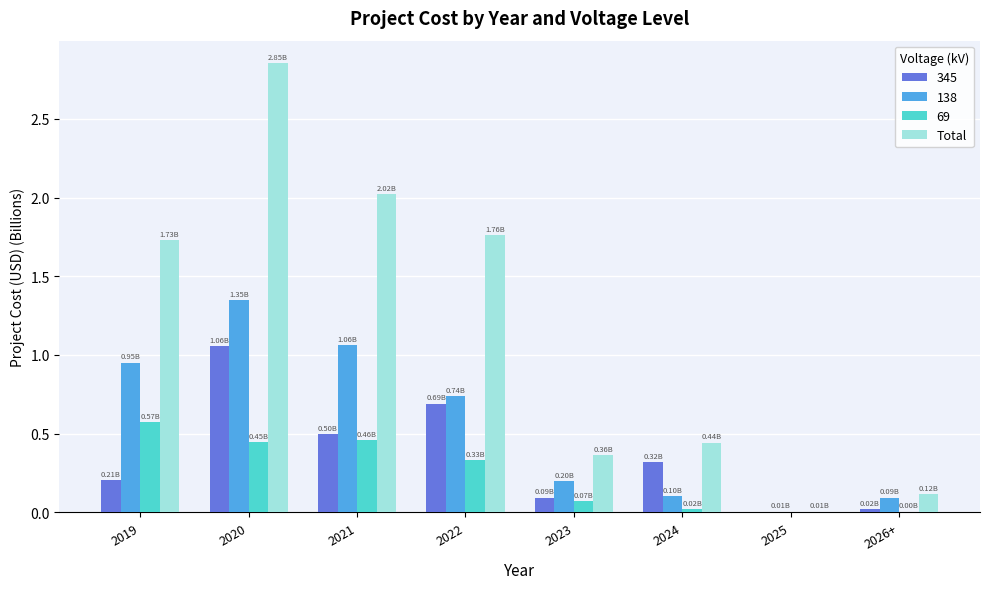

What is the sum of all 69 values?

1.9